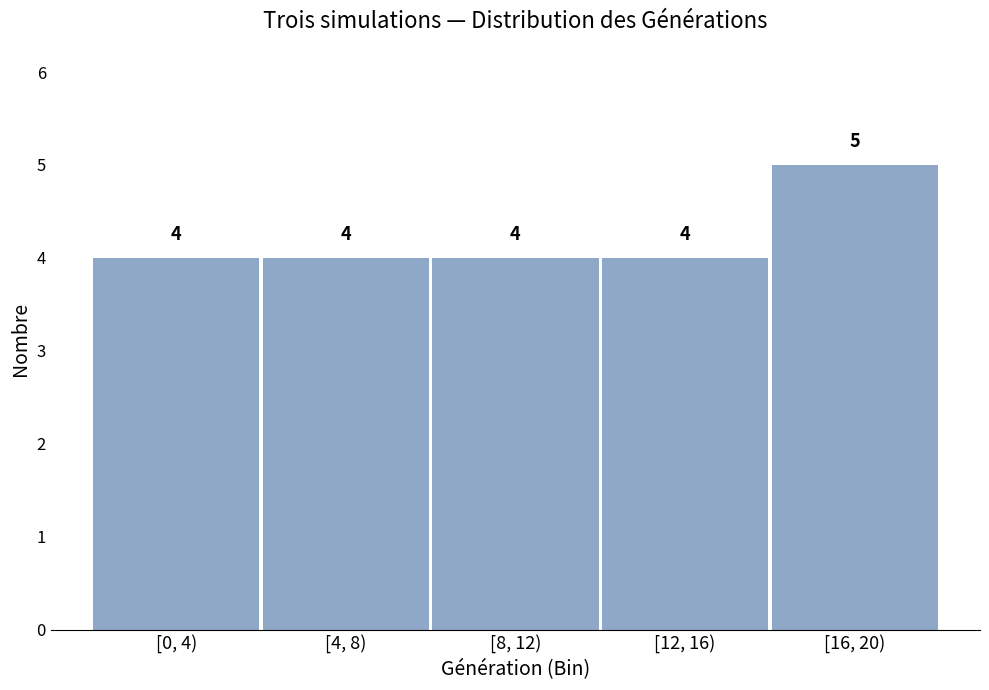

Reading left to right, transcribe all the data shown in this chart.

[0, 4)=4	[4, 8)=4	[8, 12)=4	[12, 16)=4	[16, 20)=5